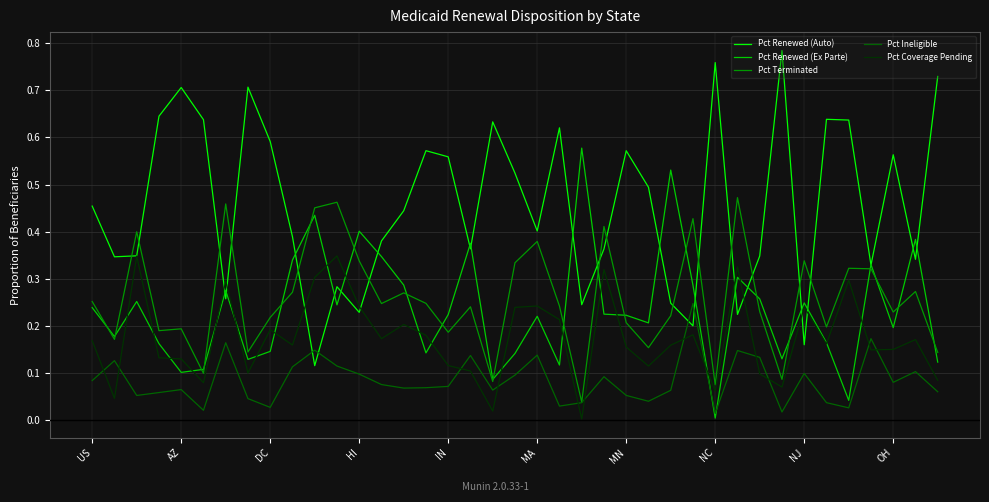

Which series has the largest total across all categories?

Pct Renewed (Auto)